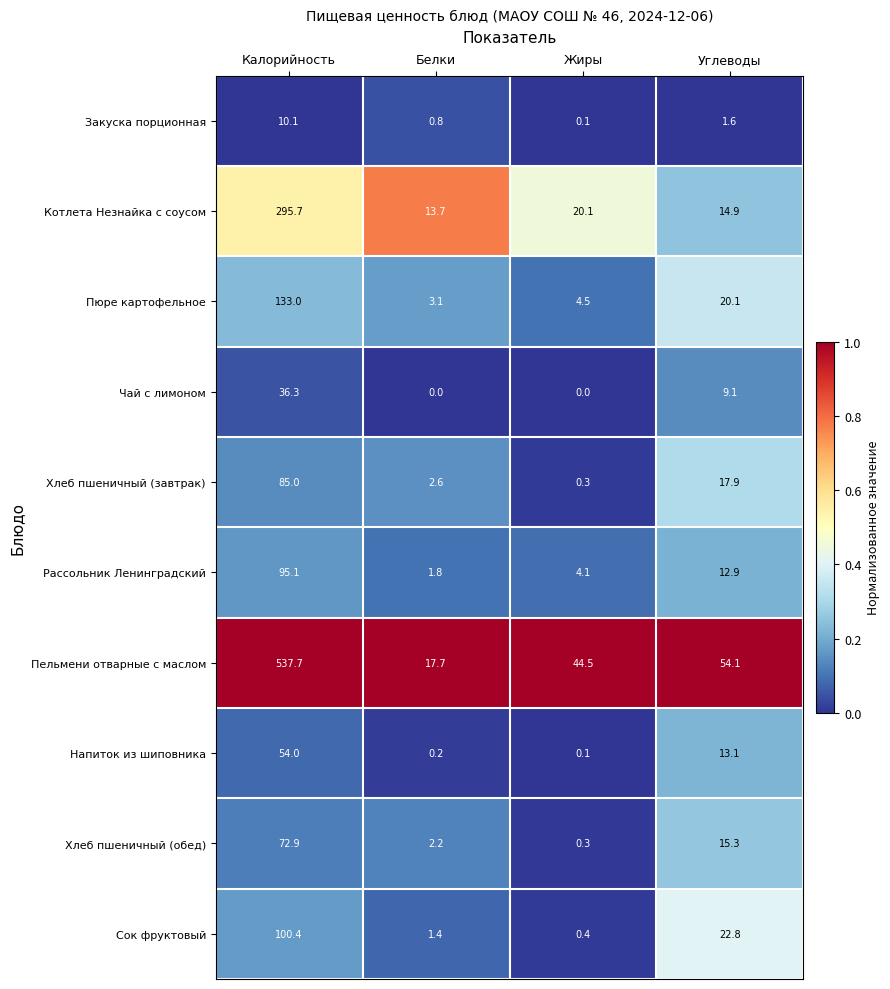

At which category does the chart reach its peak across all series?

Калорийность